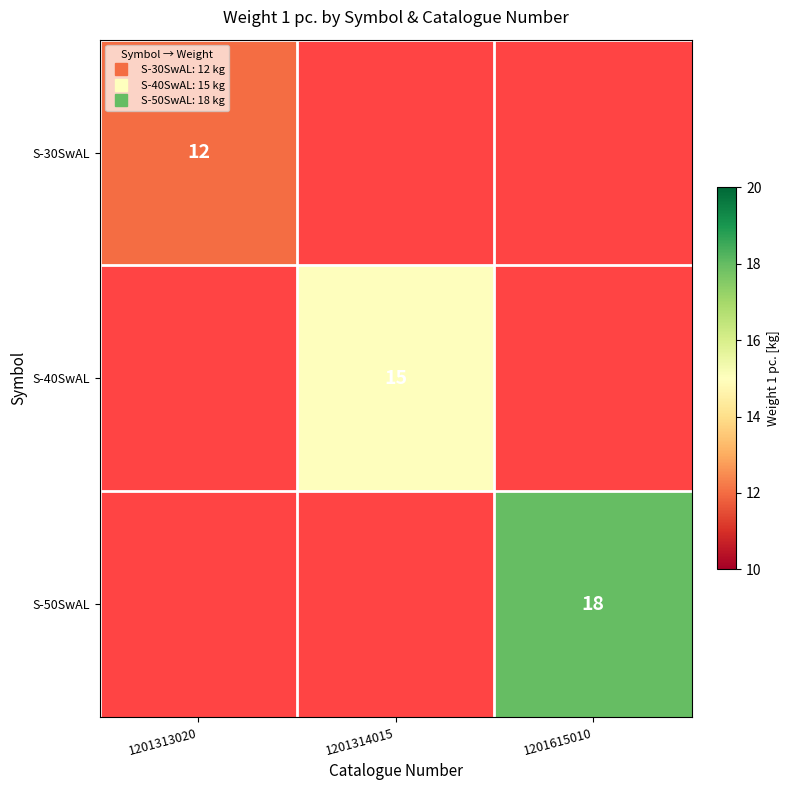

The S-30SwAL series shows 12.0 at 1201313020. True or false?

True